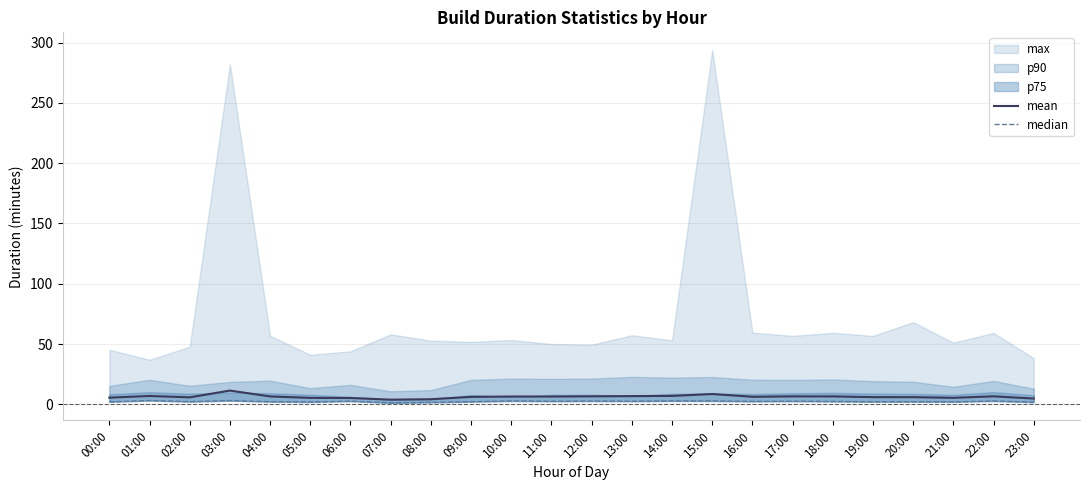

Which category has the highest value in the median series?

01:00